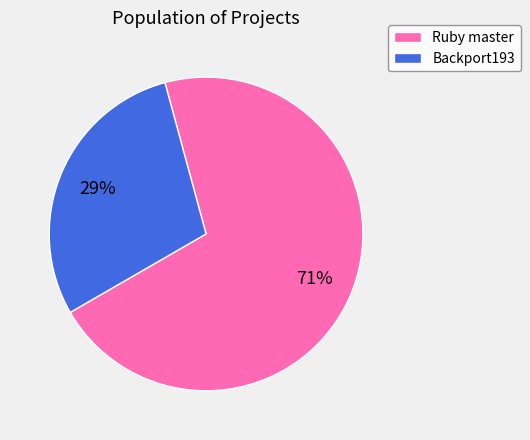

Which has a higher value, Backport193 or Ruby master?

Ruby master